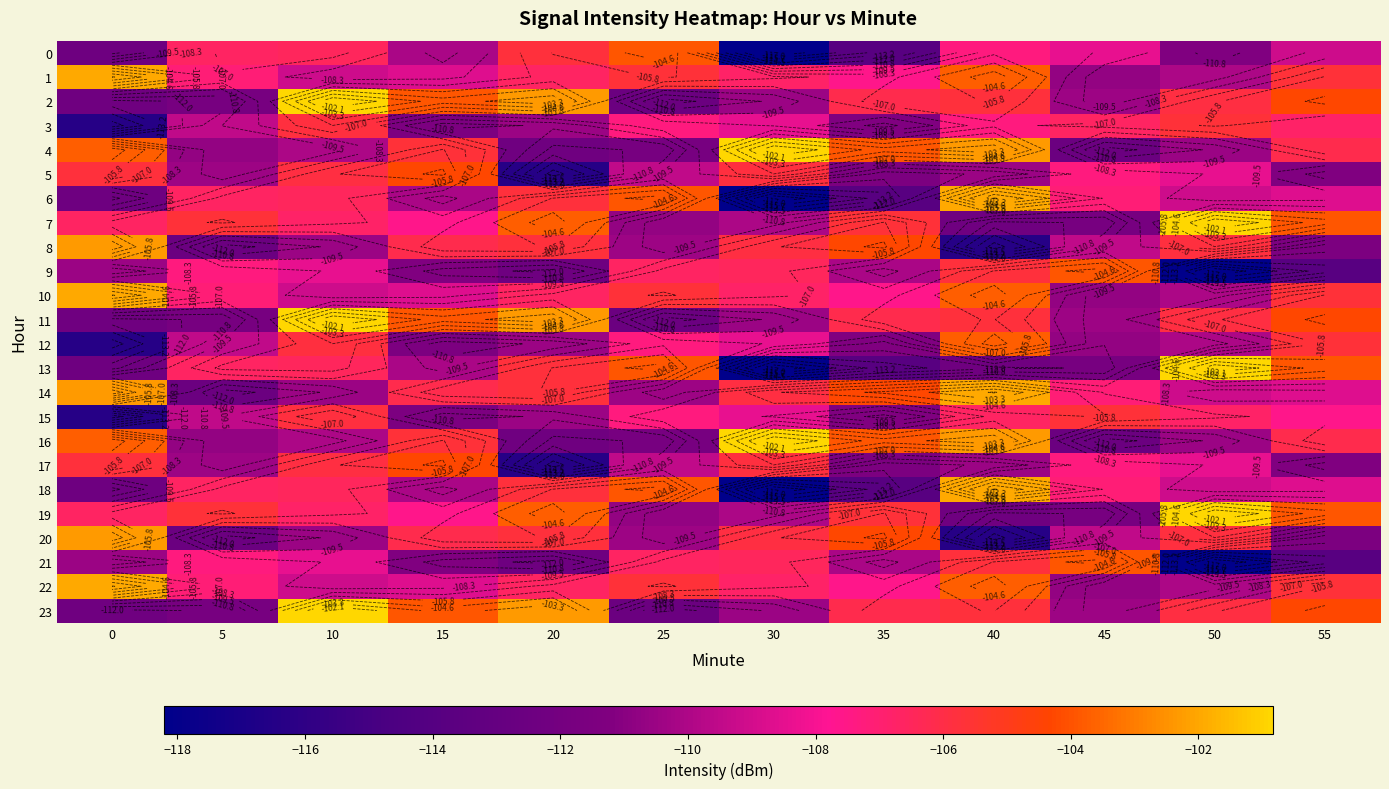

What is the sum of the 1 values at 40 and 45?

-214.4